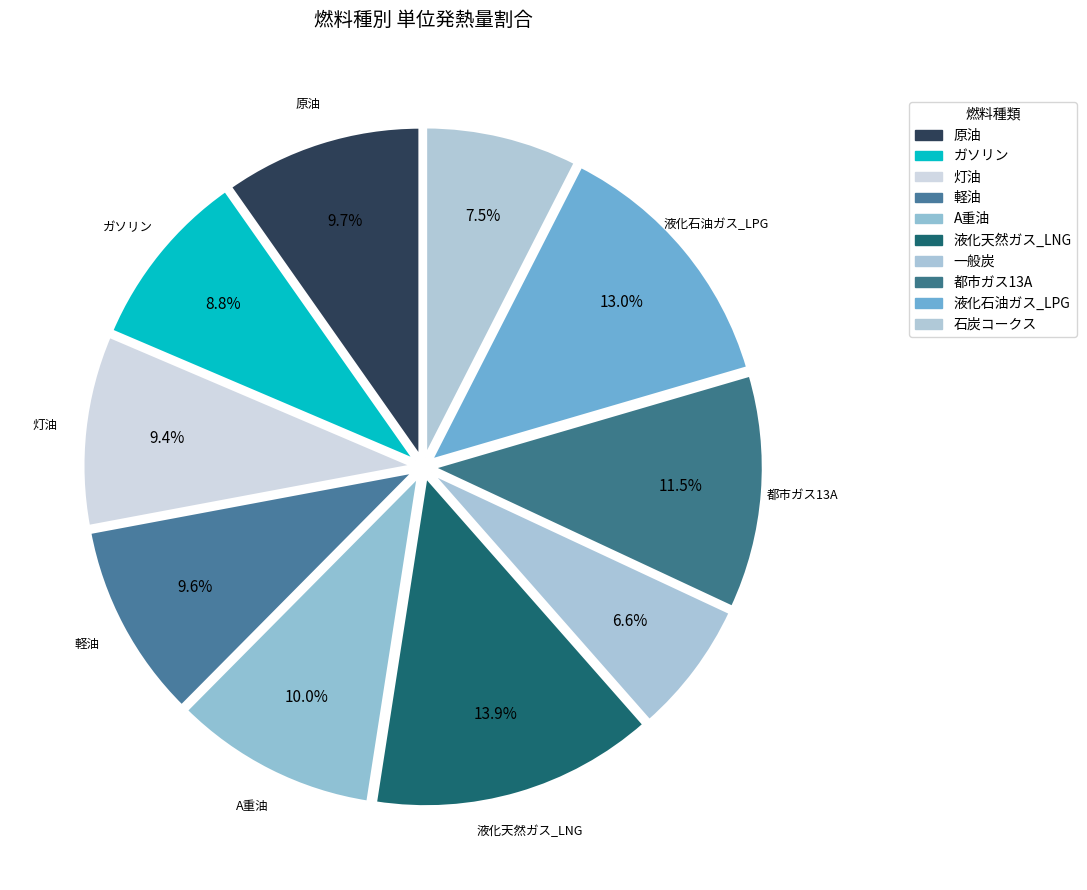

What is the ratio of the value at 液化天然ガス_LNG to the value at 灯油?

1.5